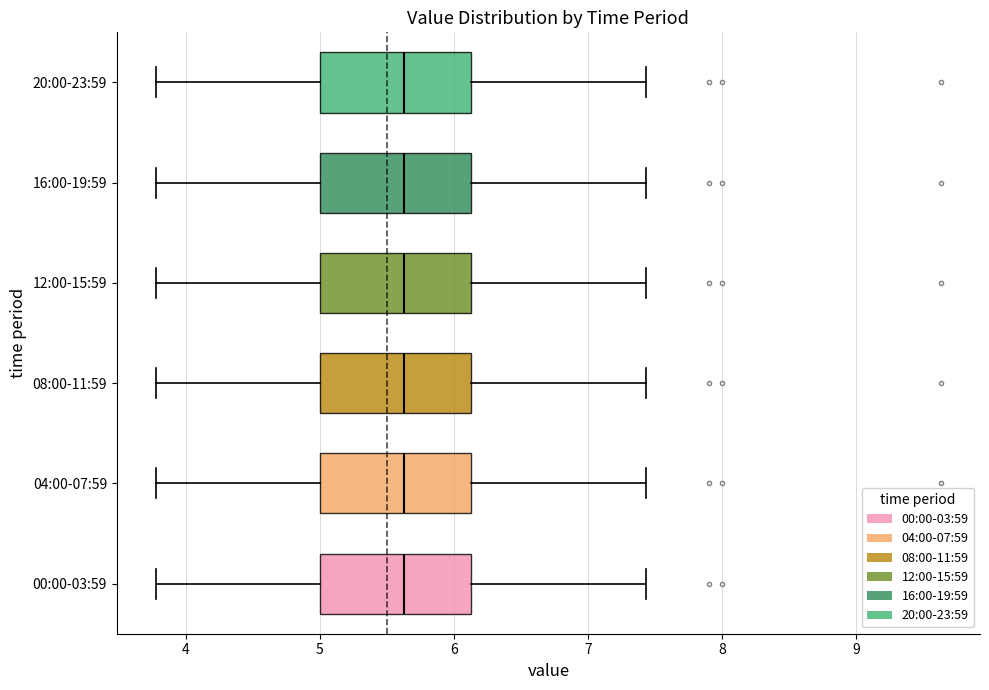

Reading bottom to top, transcribe this box plot: for each box, give where its median line is, the range the box spans, and where its two whiskers end, as read against the x-axis. The values are not printed on the chart, so give them approximately, as read against the axis.

00:00-03:59: median 5.6, box 5.0 to 6.1, whiskers 3.8 to 7.4
04:00-07:59: median 5.6, box 5.0 to 6.1, whiskers 3.8 to 7.4
08:00-11:59: median 5.6, box 5.0 to 6.1, whiskers 3.8 to 7.4
12:00-15:59: median 5.6, box 5.0 to 6.1, whiskers 3.8 to 7.4
16:00-19:59: median 5.6, box 5.0 to 6.1, whiskers 3.8 to 7.4
20:00-23:59: median 5.6, box 5.0 to 6.1, whiskers 3.8 to 7.4